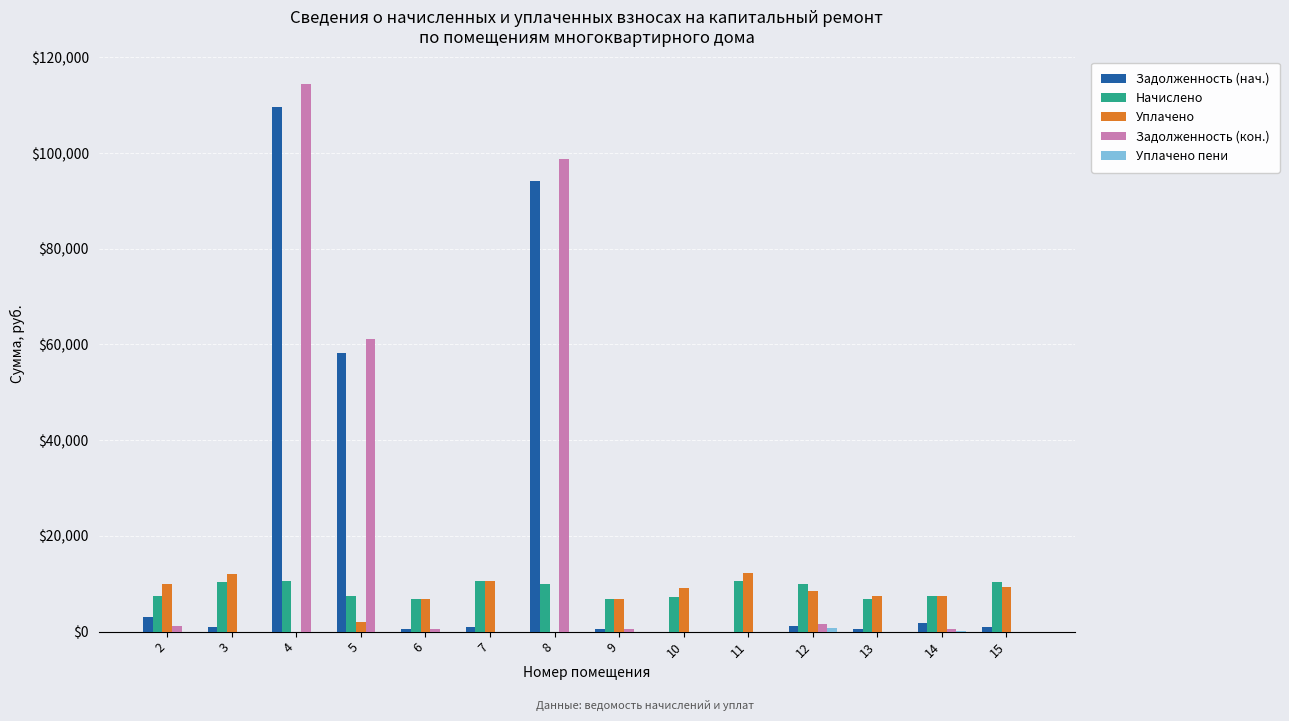

What is the maximum value for Уплачено?

12152.2